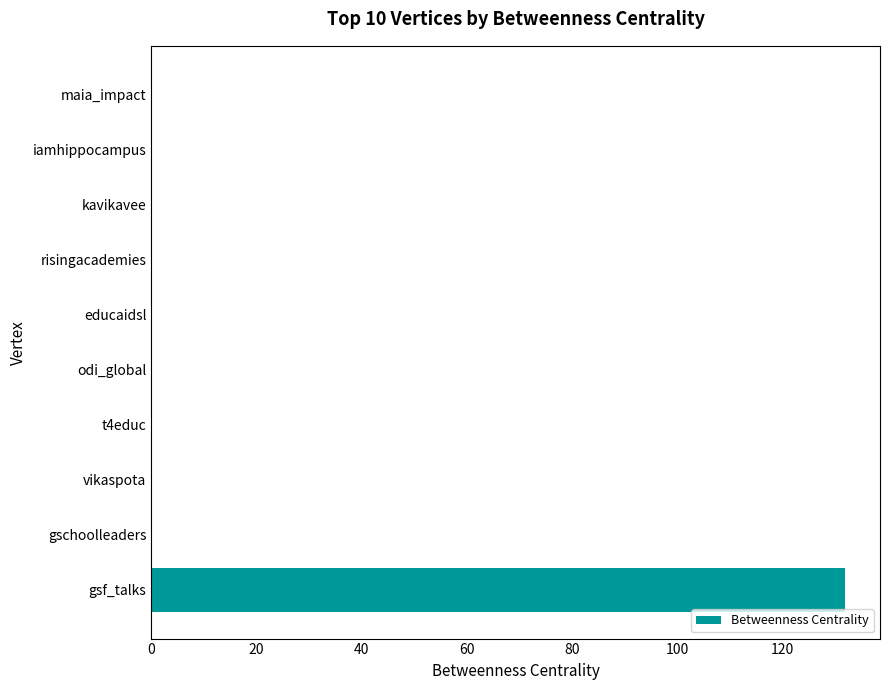

What is the change in value from gsf_talks to t4educ?

-132